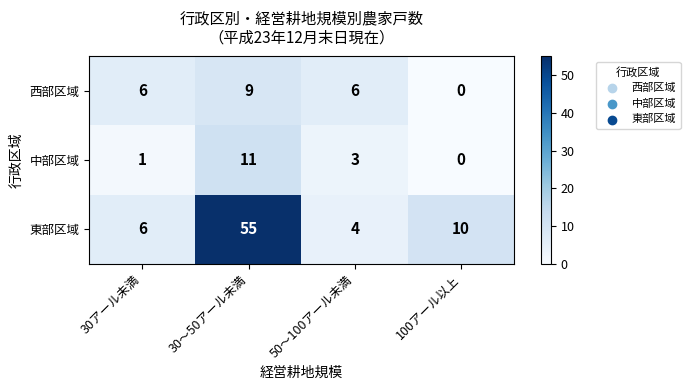

Reading left to right, list all the values displayed in this chart.

西部区域: 30アール未満=6	30～50アール未満=9	50～100アール未満=6	100アール以上=0
中部区域: 30アール未満=1	30～50アール未満=11	50～100アール未満=3	100アール以上=0
東部区域: 30アール未満=6	30～50アール未満=55	50～100アール未満=4	100アール以上=10